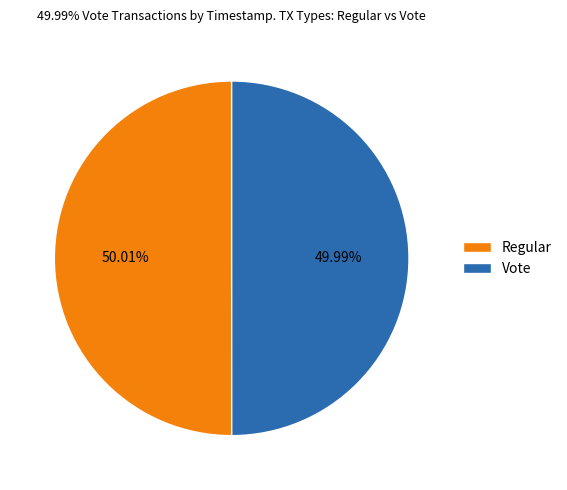

Does any single category account for the majority?

Yes